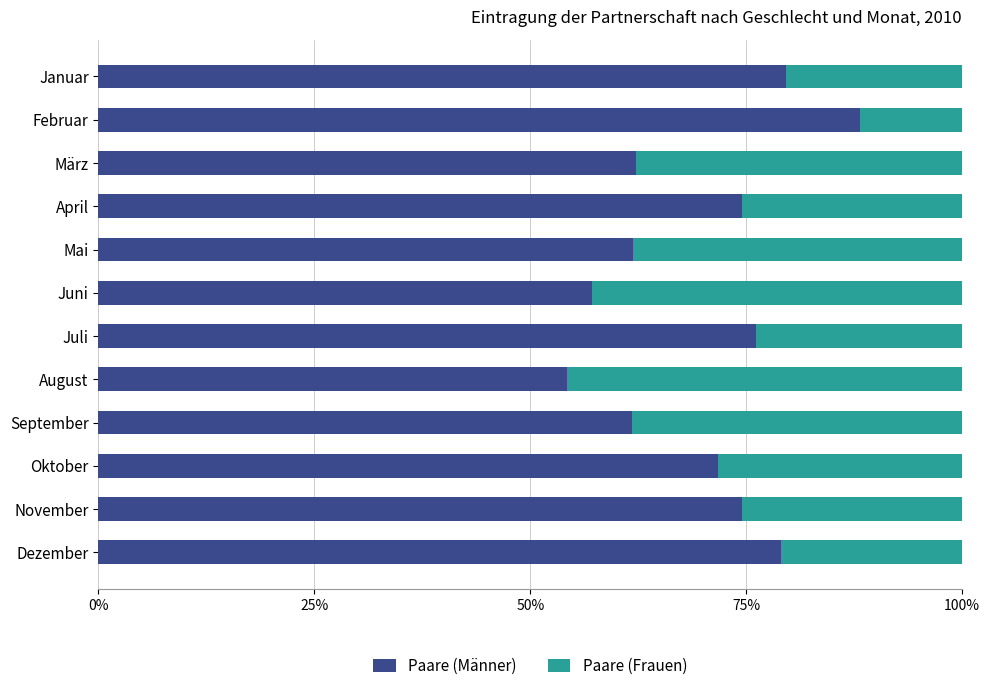

What are all the series names shown in the legend?

Paare (Männer), Paare (Frauen)